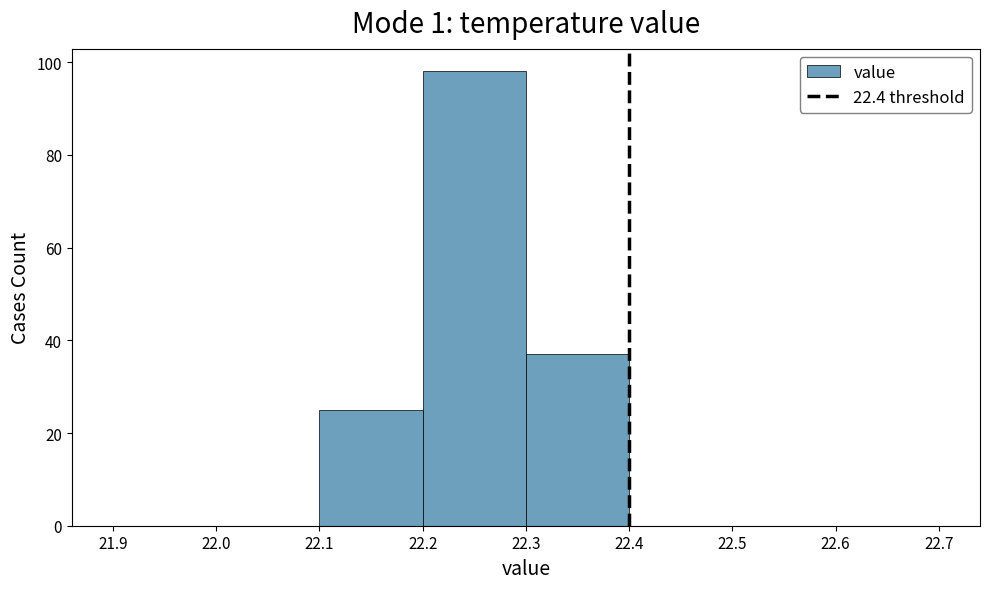

Reading left to right, transcribe this chart: for each bar, give the range it covers on the x-axis and its height. The values are not printed on the chart, so give them approximately, as read against the axis.

21.9 to 22.0: 0
22.0 to 22.1: 0
22.1 to 22.2: 26
22.2 to 22.3: 98
22.3 to 22.4: 38
22.4 to 22.5: 0
22.5 to 22.6: 0
22.6 to 22.7: 0